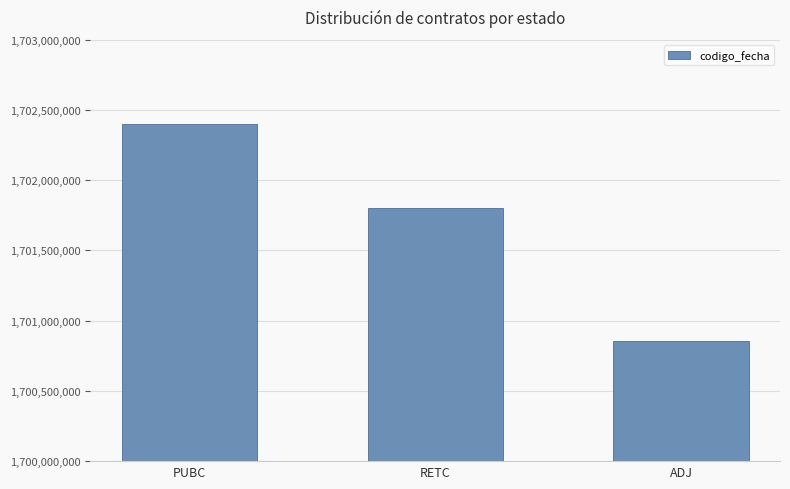

What position from the left is RETC?

2